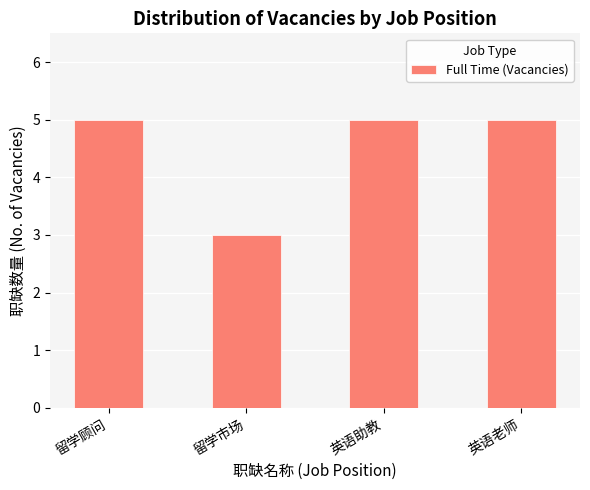

What is the change in value from 留学顾问 to 留学市场?

-2